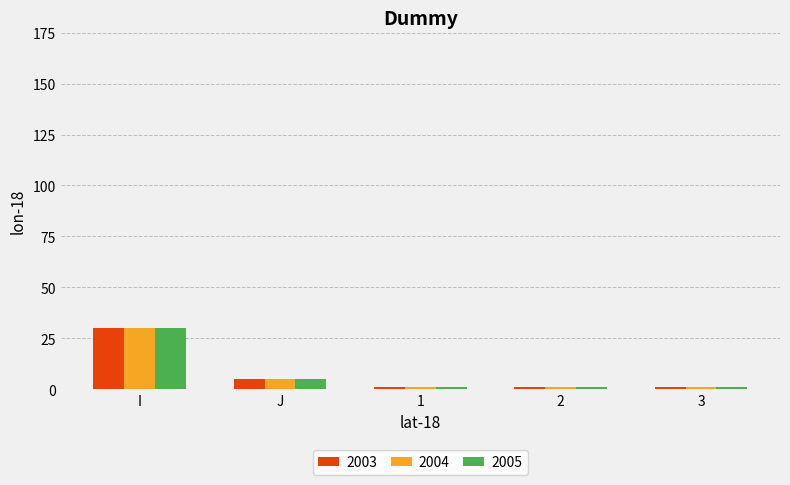

What is the label of the 3rd bar from the left?

1